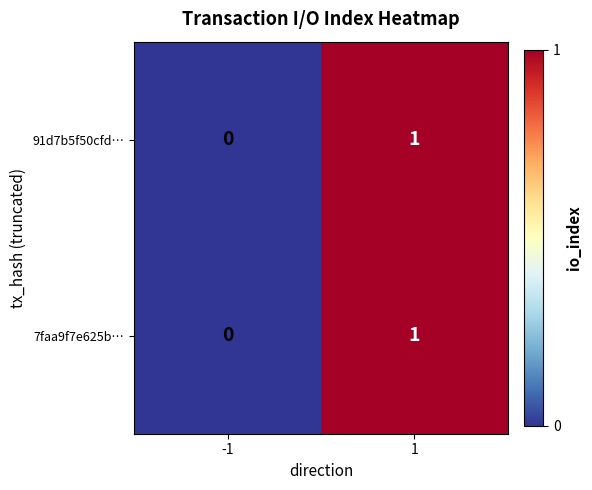

The 7faa9f7e625b… series shows 1 at 1. True or false?

True